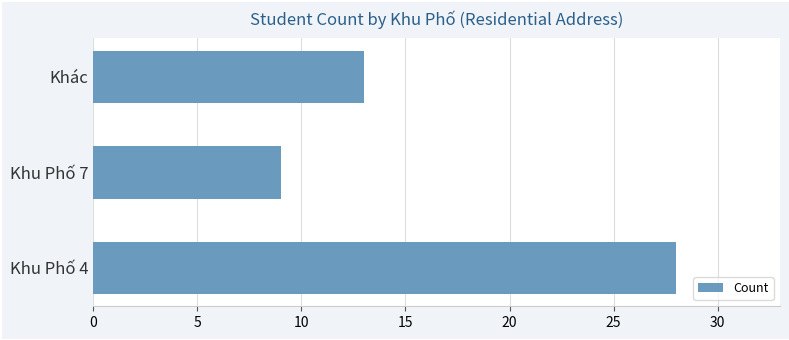

The value at Khác is 13. True or false?

True